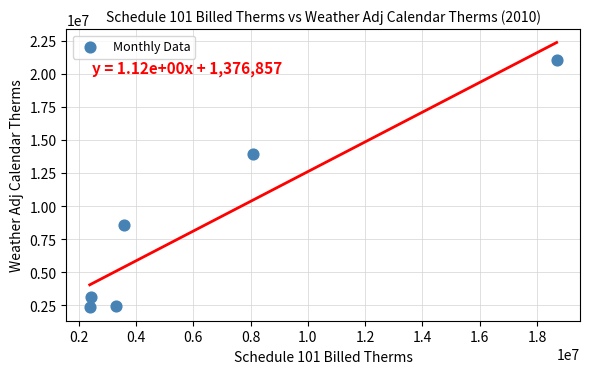

What is the average Y value?

8587712